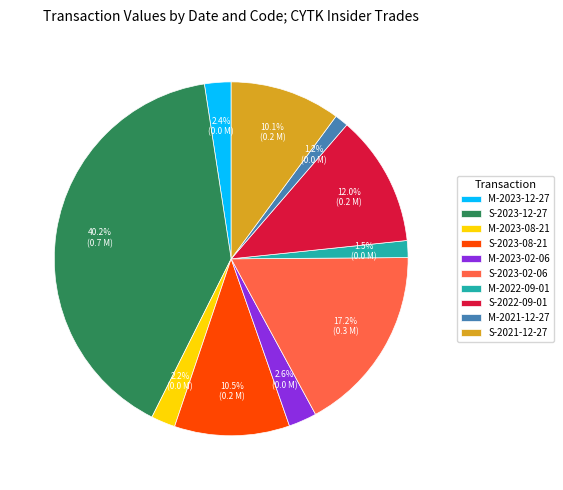

To the nearest percent, what percentage of the pie is M-2023-08-21?

2%